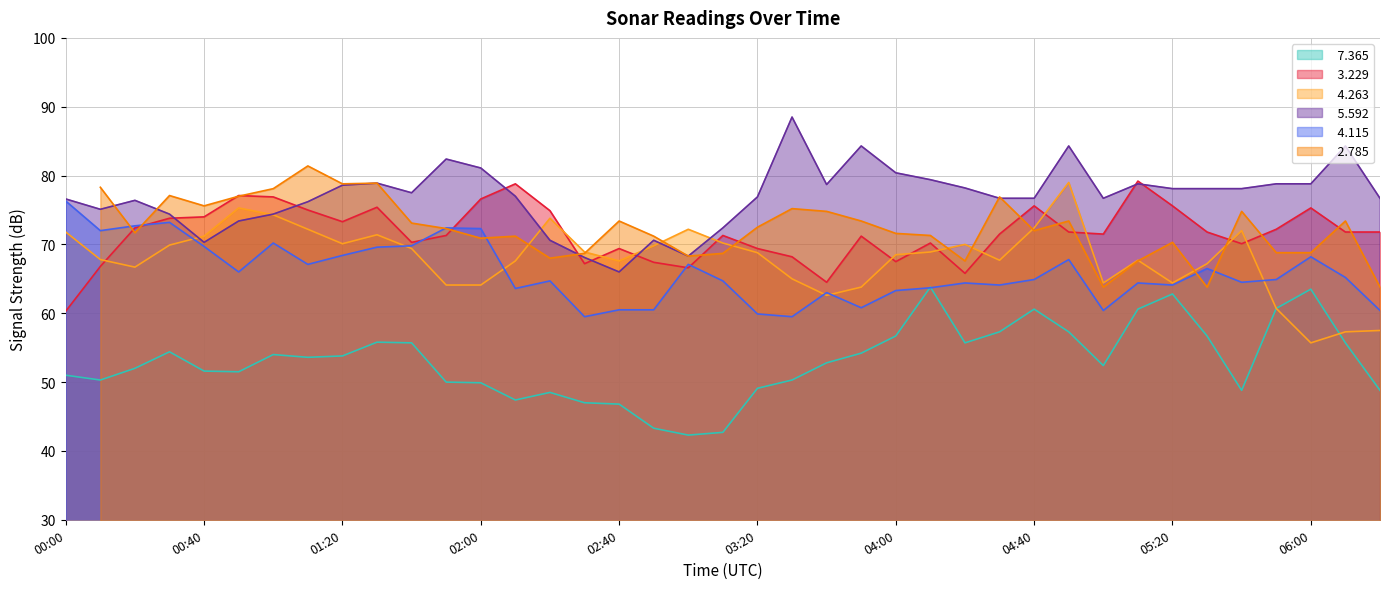

What is the sum of all   4.115 values?

2570.3